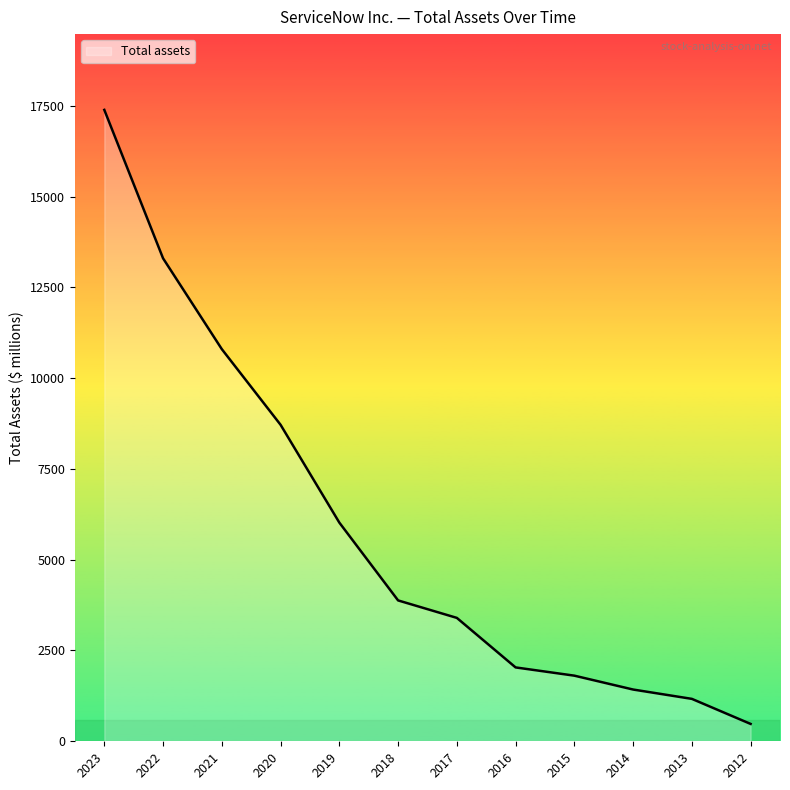

Which category has the highest value across all series?

2023